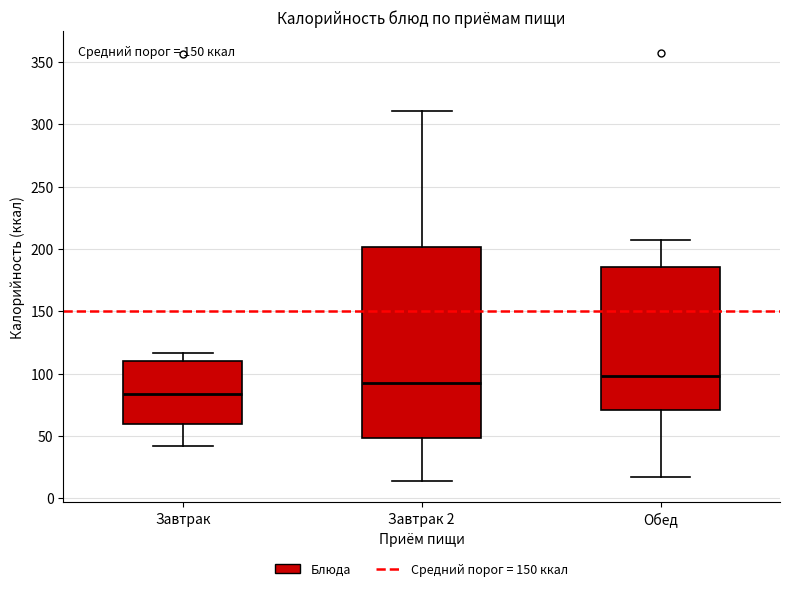

Where does the lower whisker of the box for Обед end on the y-axis? The values are not printed on the chart, so give them approximately, as read against the axis.

15